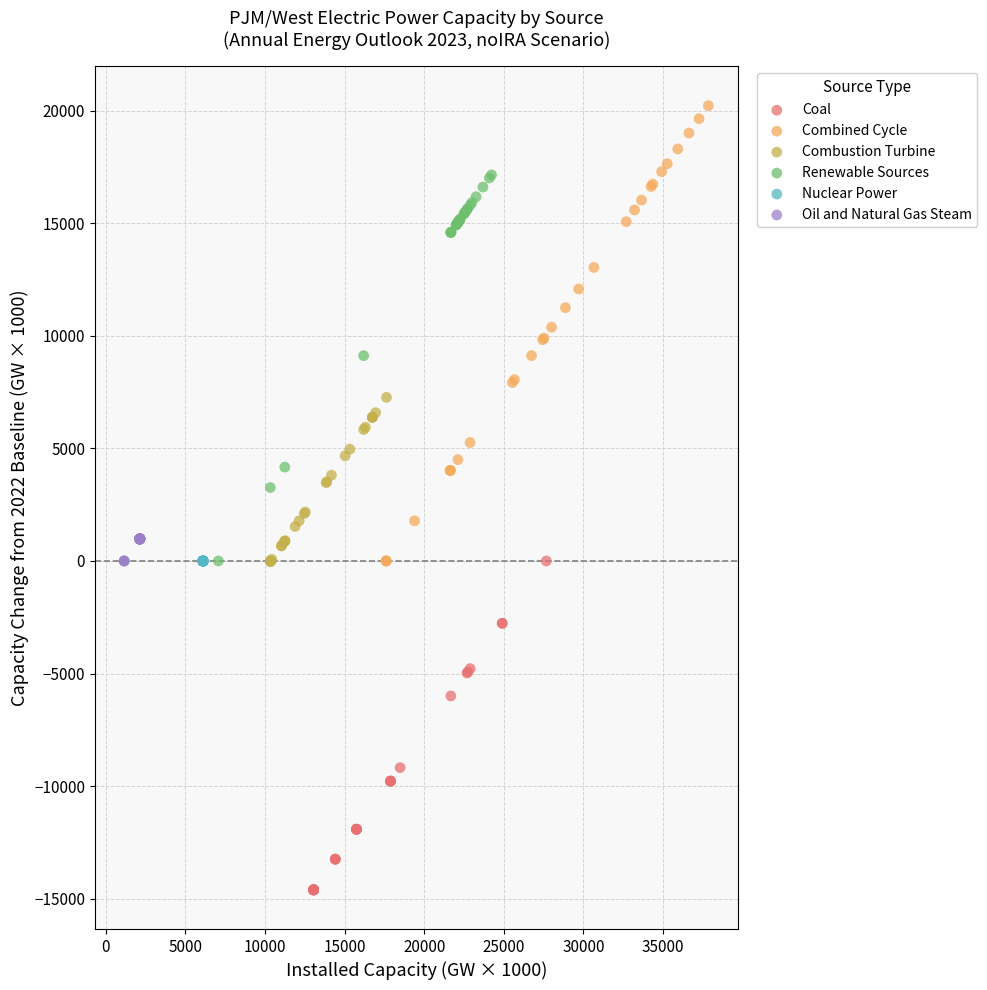

Which series contains the highest Y value?

Combined Cycle